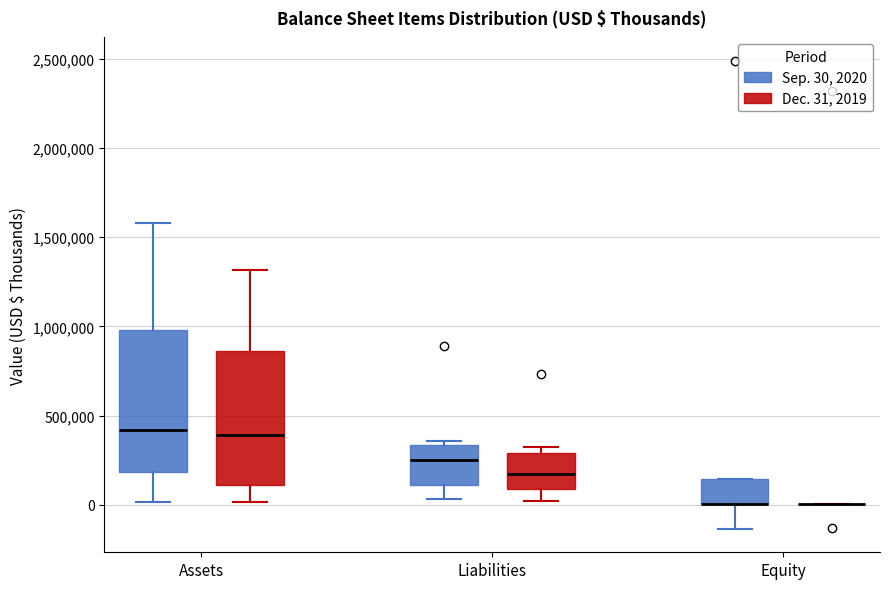

Reading left to right, read every box against the y-axis: the position of its median line, the range the box covers, and the ends of its whiskers. The values are not printed on the chart, so give them approximately, as read against the axis.

Assets (Sep. 30, 2020): median 400000, box 200000 to 1000000, whiskers 0 to 1600000
Assets (Dec. 31, 2019): median 400000, box 100000 to 850000, whiskers 0 to 1300000
Liabilities (Sep. 30, 2020): median 250000, box 100000 to 350000, whiskers 50000 to 350000 (just above the box's upper edge)
Liabilities (Dec. 31, 2019): median 150000, box 100000 to 300000, whiskers 0 to 350000
Equity (Sep. 30, 2020): median 0 (drawn on the box's lower edge), box 0 to 150000, whiskers -150000 to 150000
Equity (Dec. 31, 2019): box collapsed to a line at 0, whiskers 0 to 0